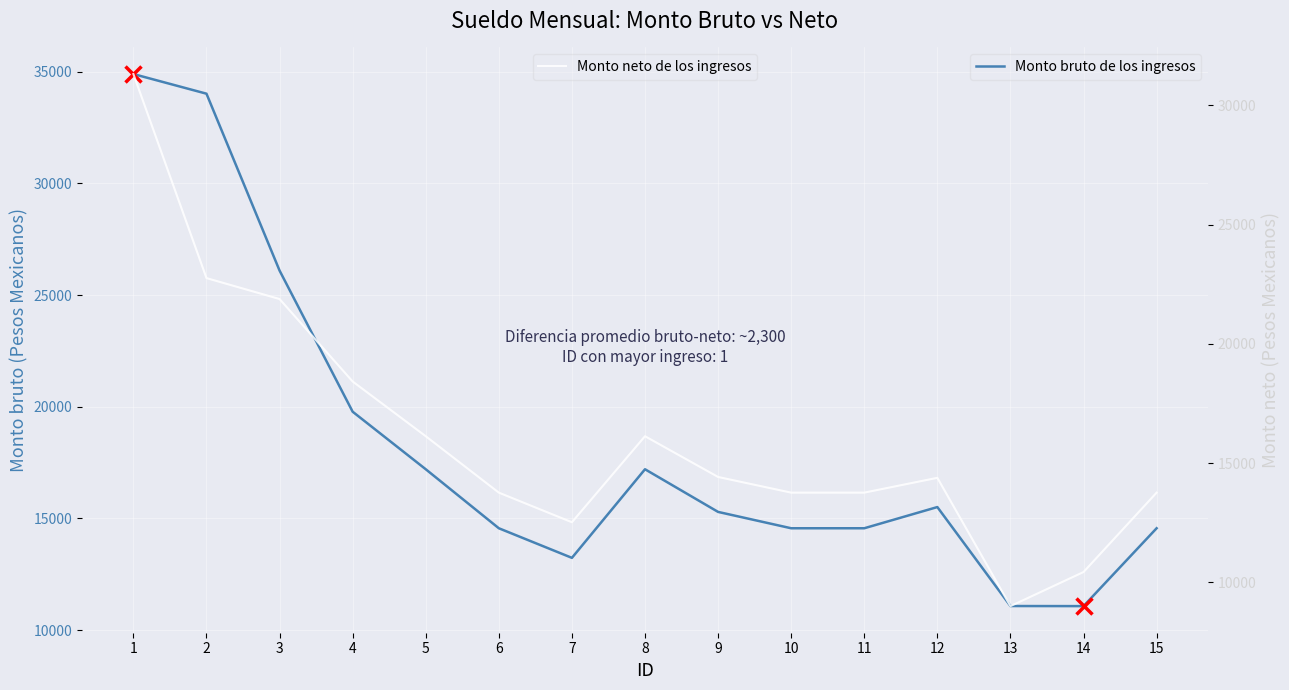

What is the value of the Monto neto de los ingresos point at the 15th from the left?

13763.3